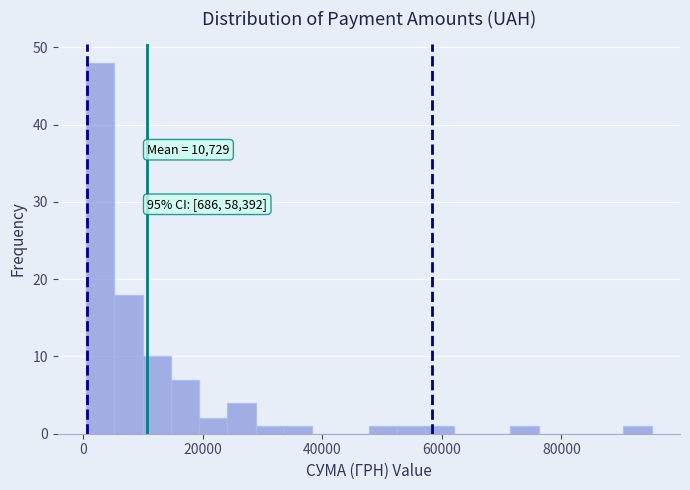

Read against the x-axis, roughly where is the centre of the tallest bar?

2000